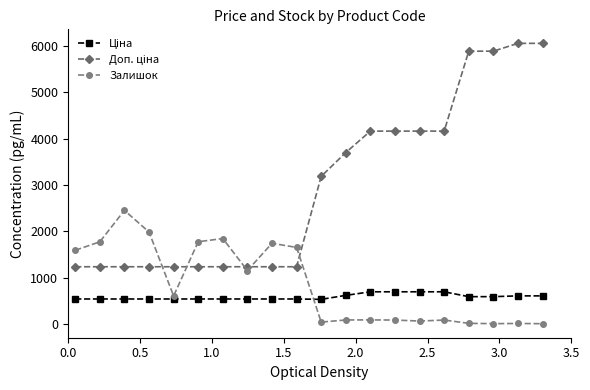

What is the highest value of the Залишок series?

2453.0